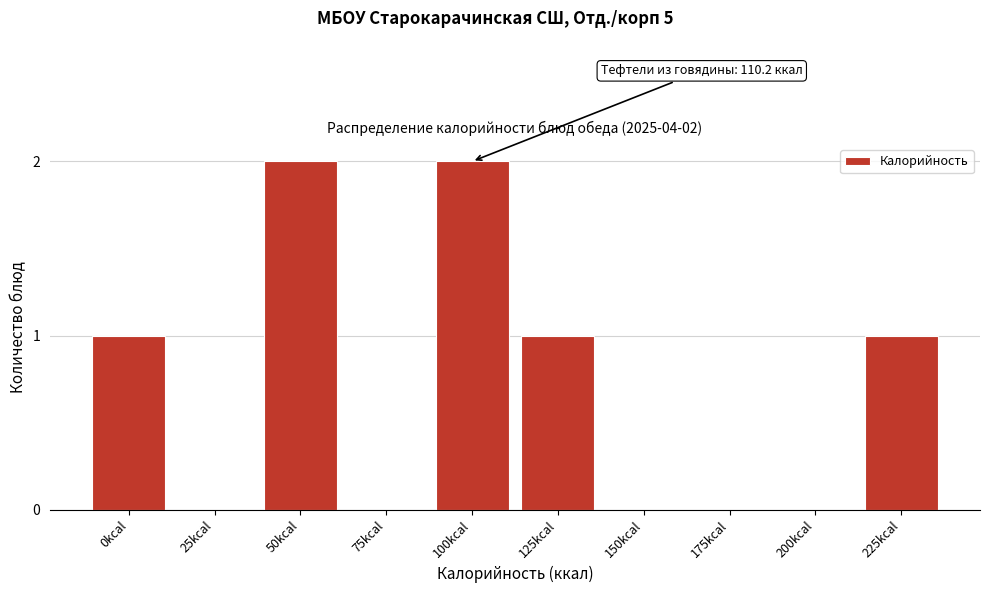

Reading right to left, list all the values displayed in this chart.

225kcal=1	200kcal=0	175kcal=0	150kcal=0	125kcal=1	100kcal=2	75kcal=0	50kcal=2	25kcal=0	0kcal=1